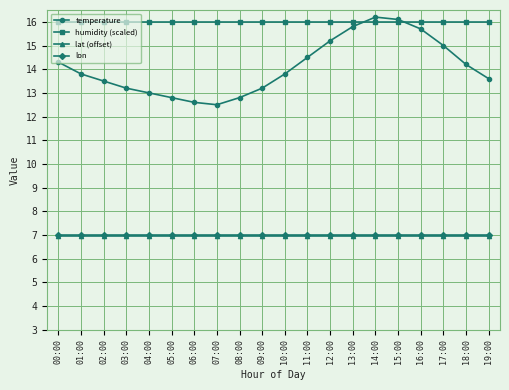

Reading right to left, extract all data points from this chart.

temperature: 19:00=13.6	18:00=14.2	17:00=15.0	16:00=15.7	15:00=16.1	14:00=16.2	13:00=15.8	12:00=15.2	11:00=14.5	10:00=13.8	09:00=13.2	08:00=12.8	07:00=12.5	06:00=12.6	05:00=12.8	04:00=13.0	03:00=13.2	02:00=13.5	01:00=13.8	00:00=14.3
humidity (scaled): 19:00=16.0	18:00=16.0	17:00=16.0	16:00=16.0	15:00=16.0	14:00=16.0	13:00=16.0	12:00=16.0	11:00=16.0	10:00=16.0	09:00=16.0	08:00=16.0	07:00=16.0	06:00=16.0	05:00=16.0	04:00=16.0	03:00=16.0	02:00=16.0	01:00=16.0	00:00=16.0
lat (offset): 19:00=7.0	18:00=7.0	17:00=7.0	16:00=7.0	15:00=7.0	14:00=7.0	13:00=7.0	12:00=7.0	11:00=7.0	10:00=7.0	09:00=7.0	08:00=7.0	07:00=7.0	06:00=7.0	05:00=7.0	04:00=7.0	03:00=7.0	02:00=7.0	01:00=7.0	00:00=7.0
lon: 19:00=7.0	18:00=7.0	17:00=7.0	16:00=7.0	15:00=7.0	14:00=7.0	13:00=7.0	12:00=7.0	11:00=7.0	10:00=7.0	09:00=7.0	08:00=7.0	07:00=7.0	06:00=7.0	05:00=7.0	04:00=7.0	03:00=7.0	02:00=7.0	01:00=7.0	00:00=7.0